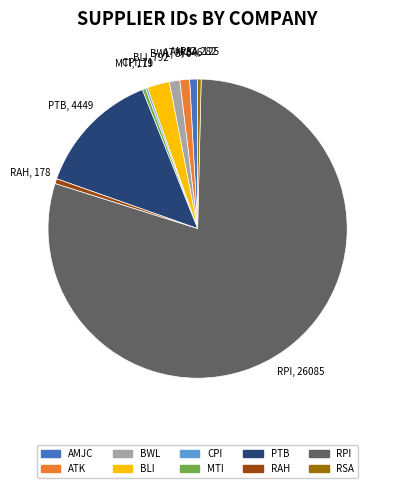

Is there any slice that represents more than half of the pie?

Yes